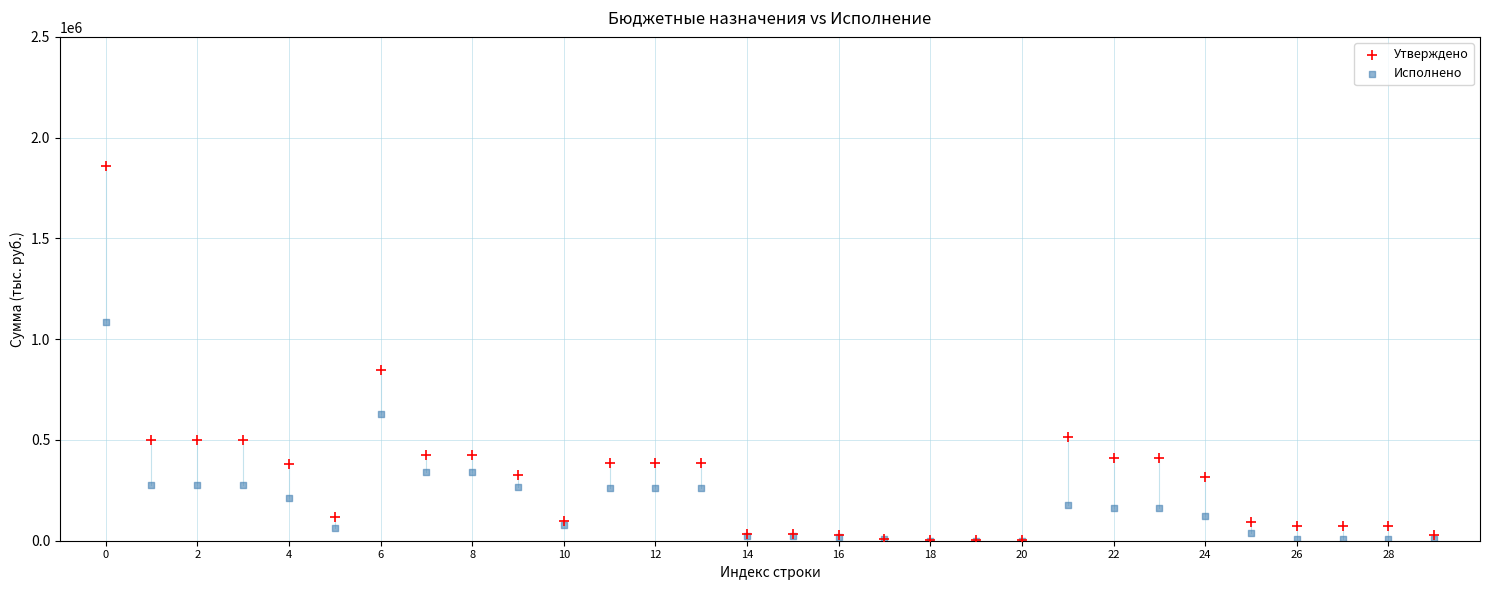

In the Утверждено series, what Y value is closest to 932891?

844682.8